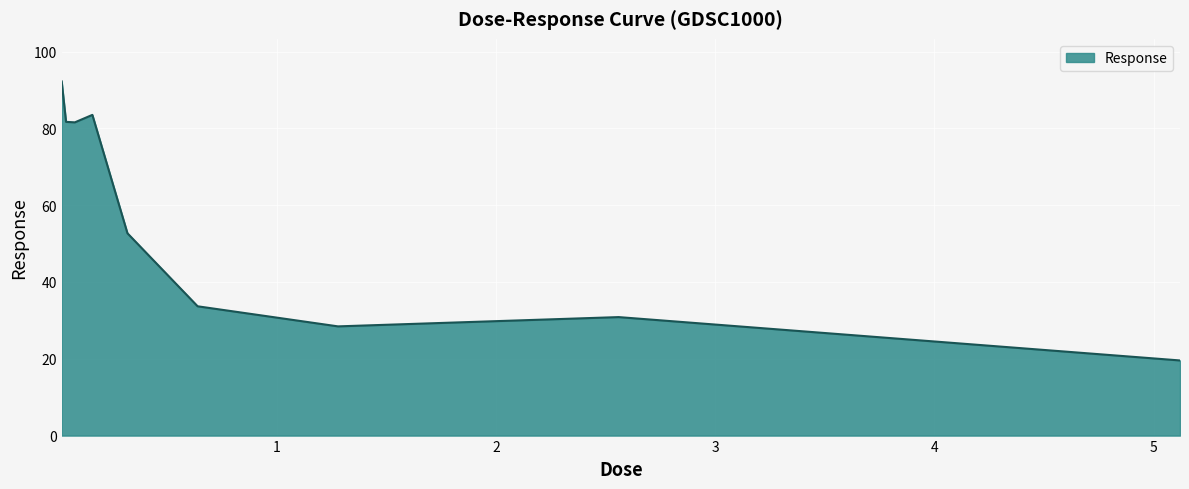

What is the difference between the maximum and minimum values?

72.7